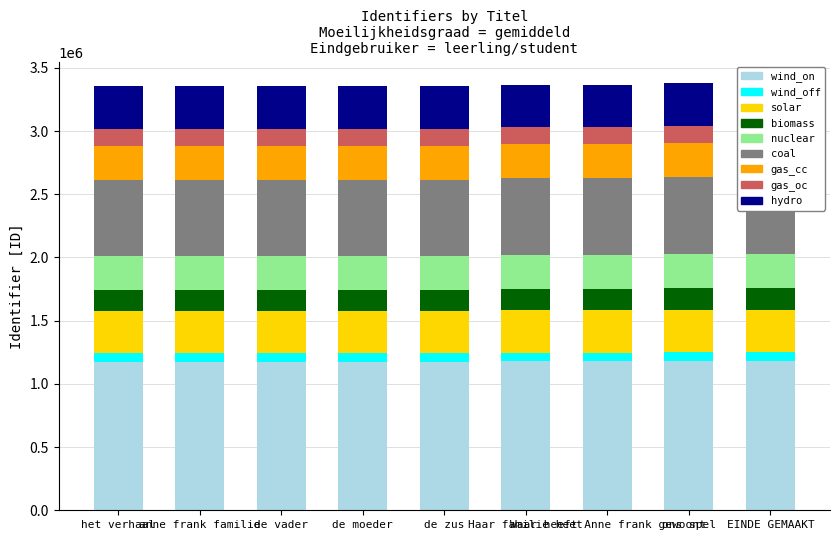

Rank the categories by value from highest to lowest.

EINDE GEMAAKT, ons spel, Waar heeft Anne frank gewoont, Haar familie heet, de zus, de moeder, de vader, anne frank familie, het verhaal